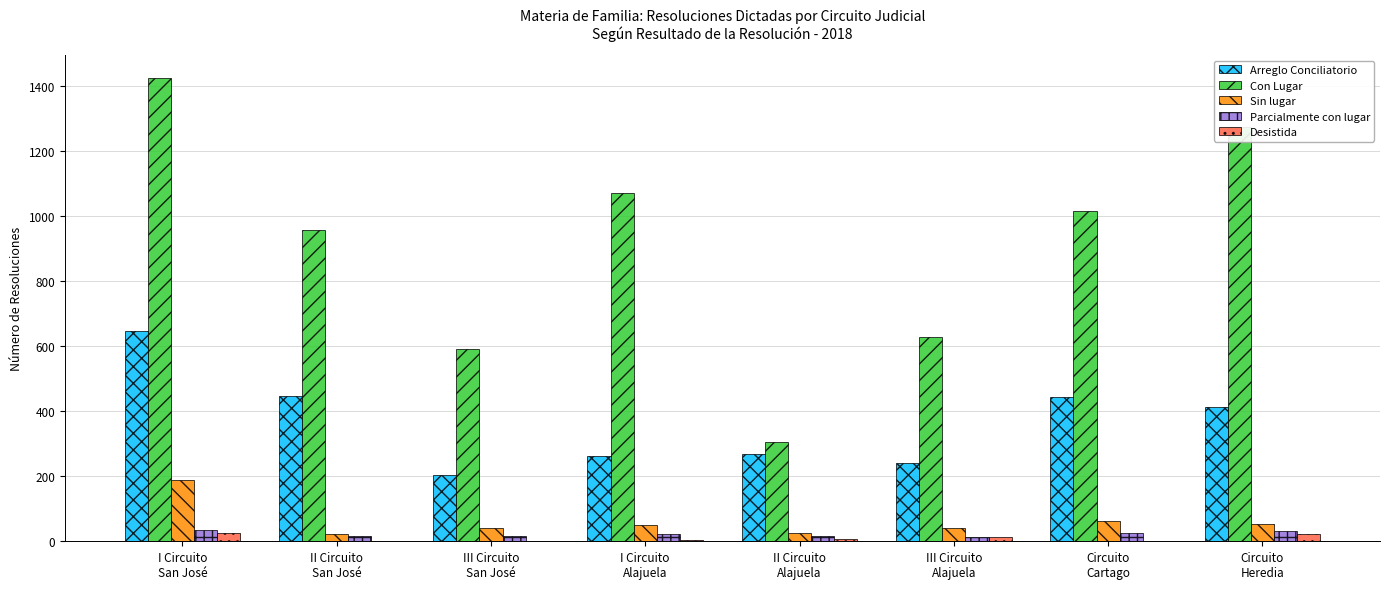

What is the highest value of the Parcialmente con lugar series?

34